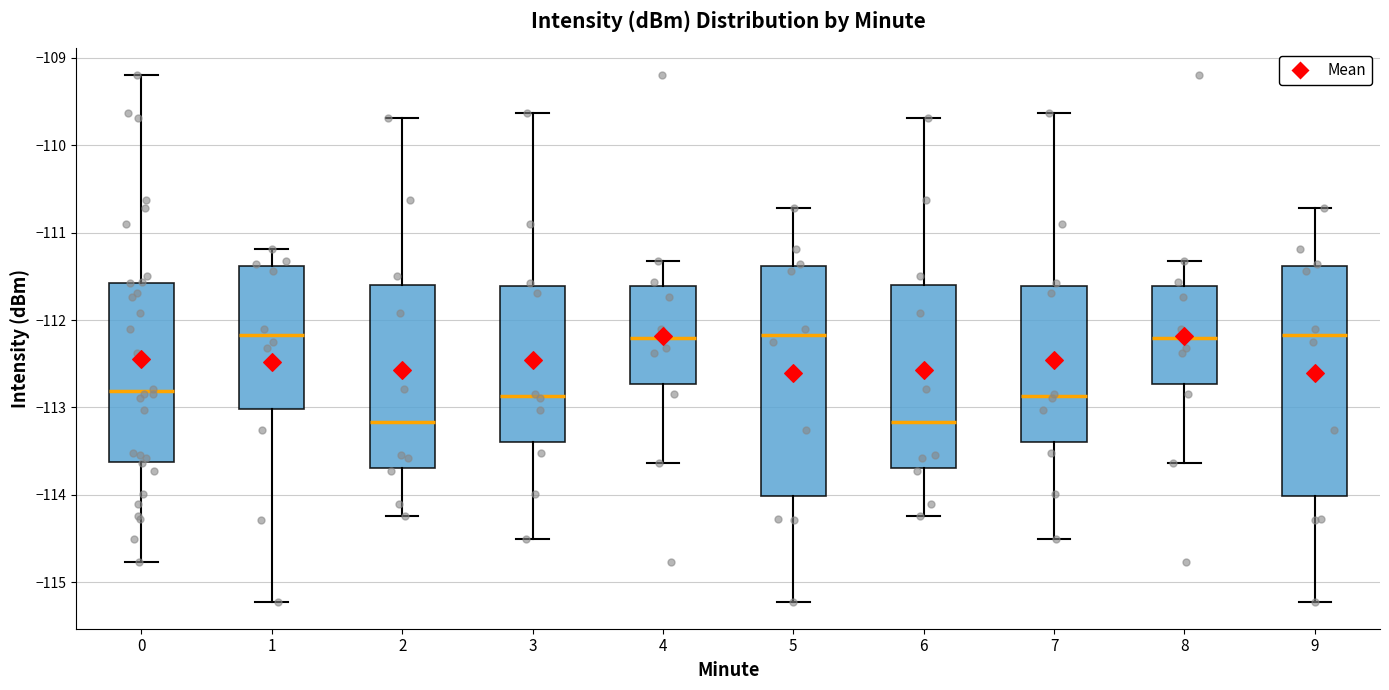

Reading left to right, read every box against the y-axis: the position of its median line, the range the box covers, and the ends of its whiskers. The values are not printed on the chart, so give them approximately, as read against the axis.

0: median -112.8, box -113.6 to -111.6, whiskers -114.8 to -109.2
1: median -112.2, box -113.0 to -111.4, whiskers -115.2 to -111.2
2: median -113.2, box -113.7 to -111.6, whiskers -114.2 to -109.7
3: median -112.9, box -113.4 to -111.6, whiskers -114.5 to -109.6
4: median -112.2, box -112.7 to -111.6, whiskers -113.6 to -111.3
5: median -112.2, box -114.0 to -111.4, whiskers -115.2 to -110.7
6: median -113.2, box -113.7 to -111.6, whiskers -114.2 to -109.7
7: median -112.9, box -113.4 to -111.6, whiskers -114.5 to -109.6
8: median -112.2, box -112.7 to -111.6, whiskers -113.6 to -111.3
9: median -112.2, box -114.0 to -111.4, whiskers -115.2 to -110.7